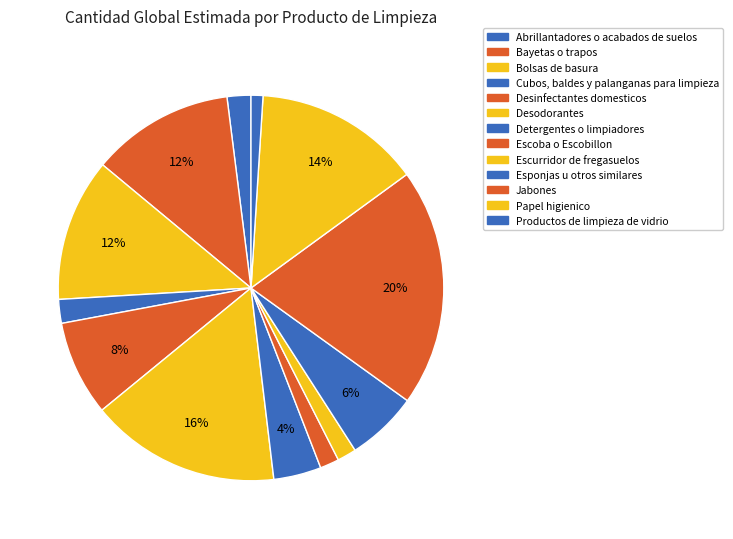

To the nearest percent, what is the combined percentage of Papel higienico and Escoba o Escobillon?

16%